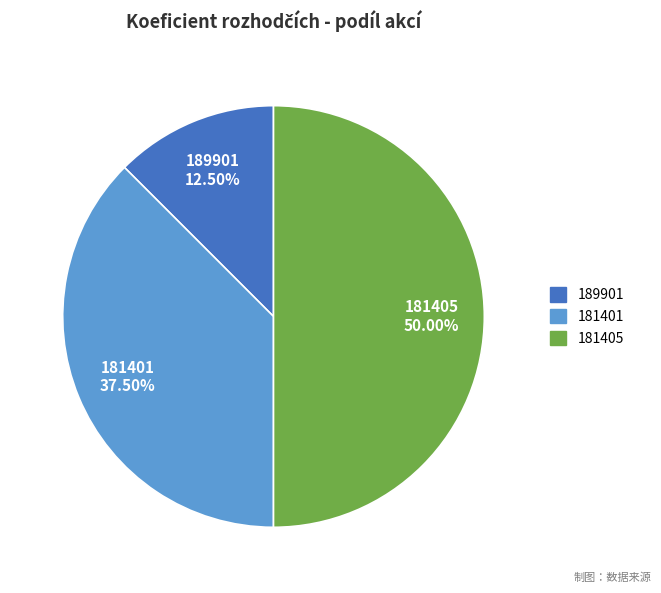

Does 181401 account for over 50% of the chart?

No